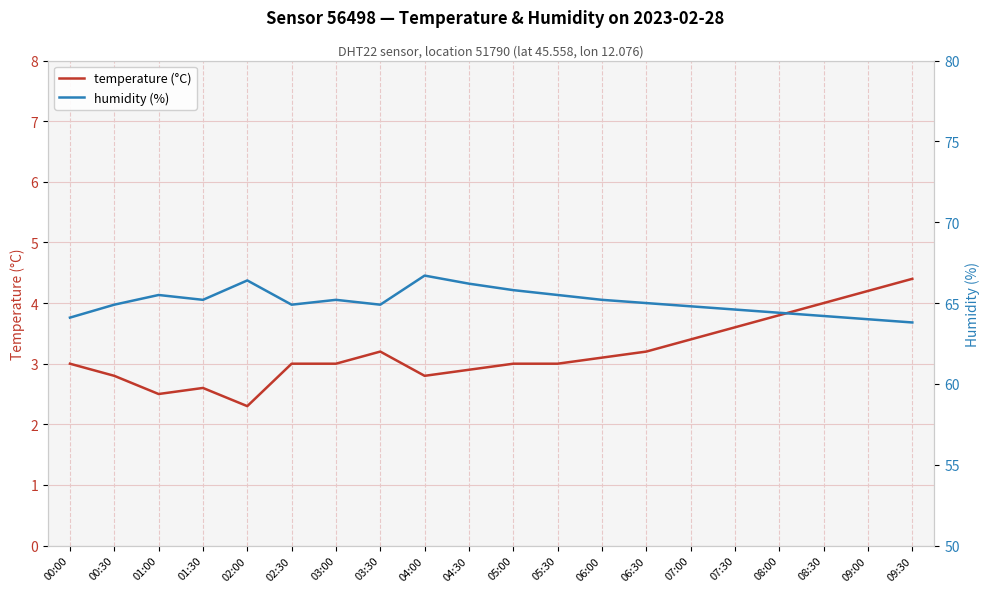

True or false: temperature (°C) has more than 2 points higher than both neighbors.

False